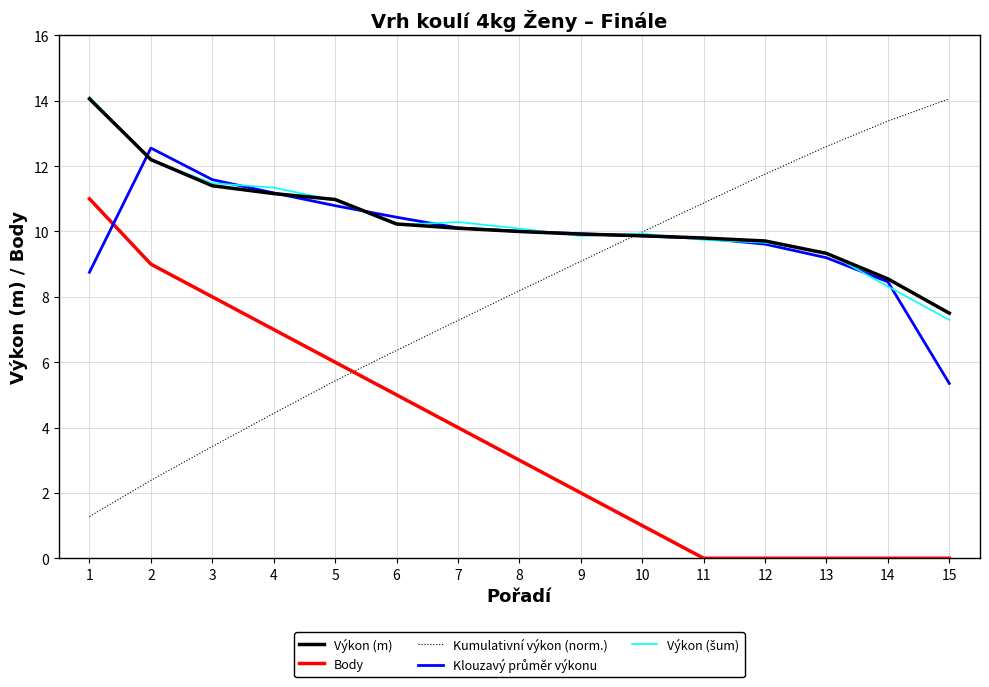

What is the total value across all series at 6?

42.2